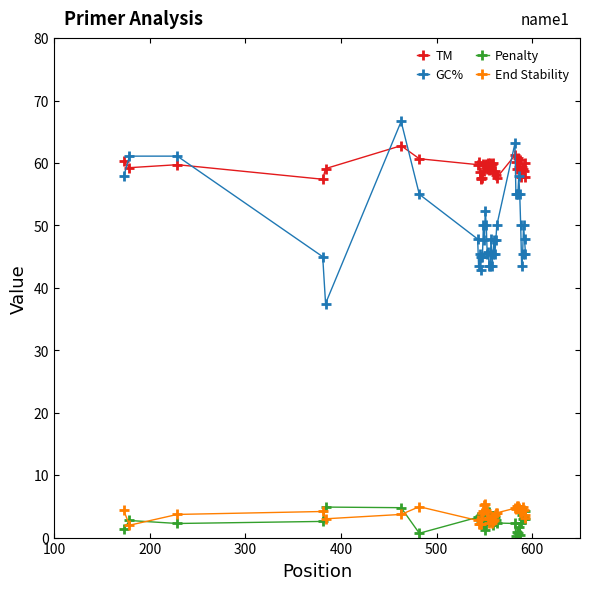

How many data points does each series have?

40